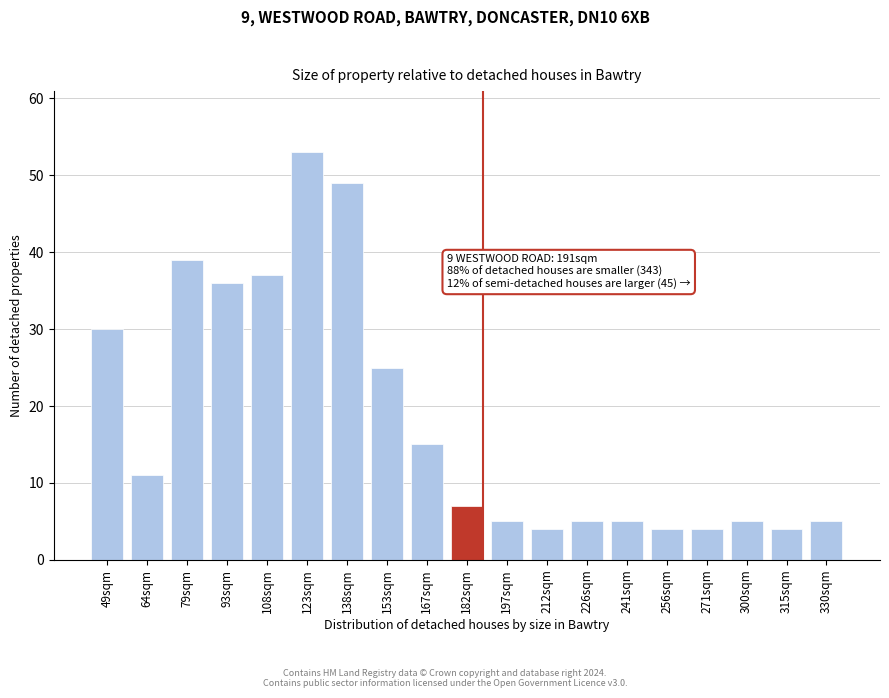

Reading right to left, transcribe all the data shown in this chart.

5	4	5	4	4	5	5	4	5	7	15	25	49	53	37	36	39	11	30